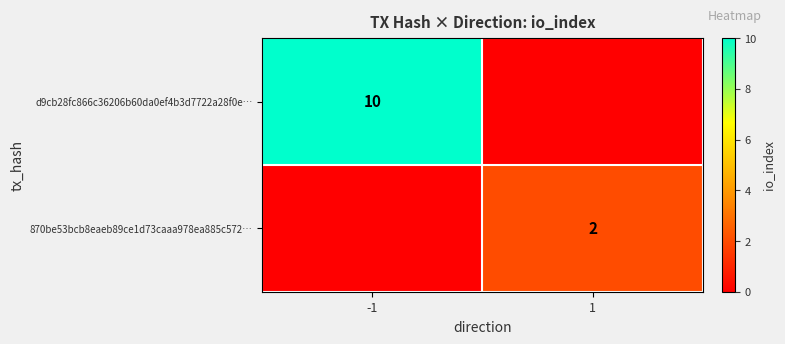

Which category has the highest value across all series?

-1